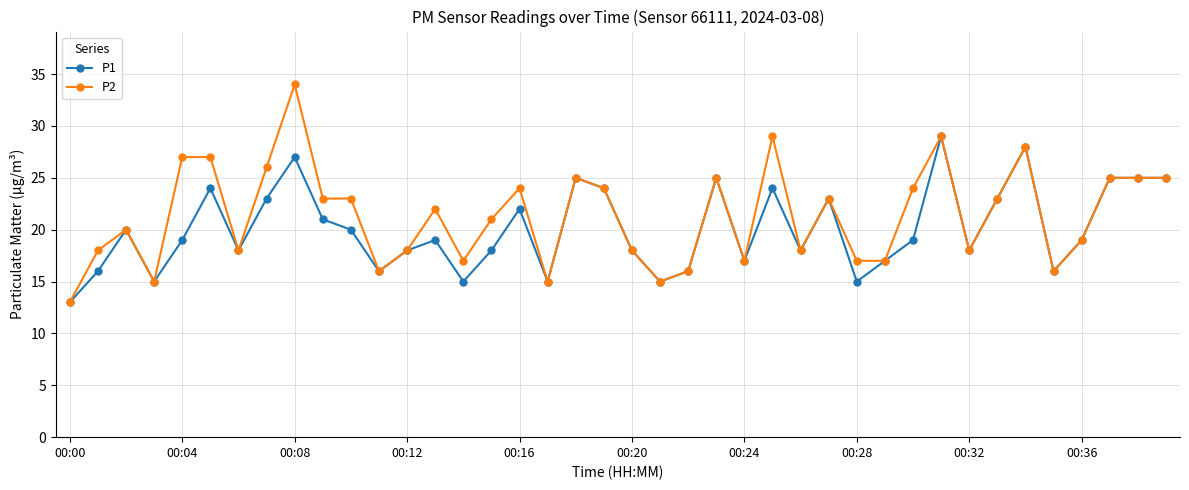

How many distinct data groups are displayed?

2